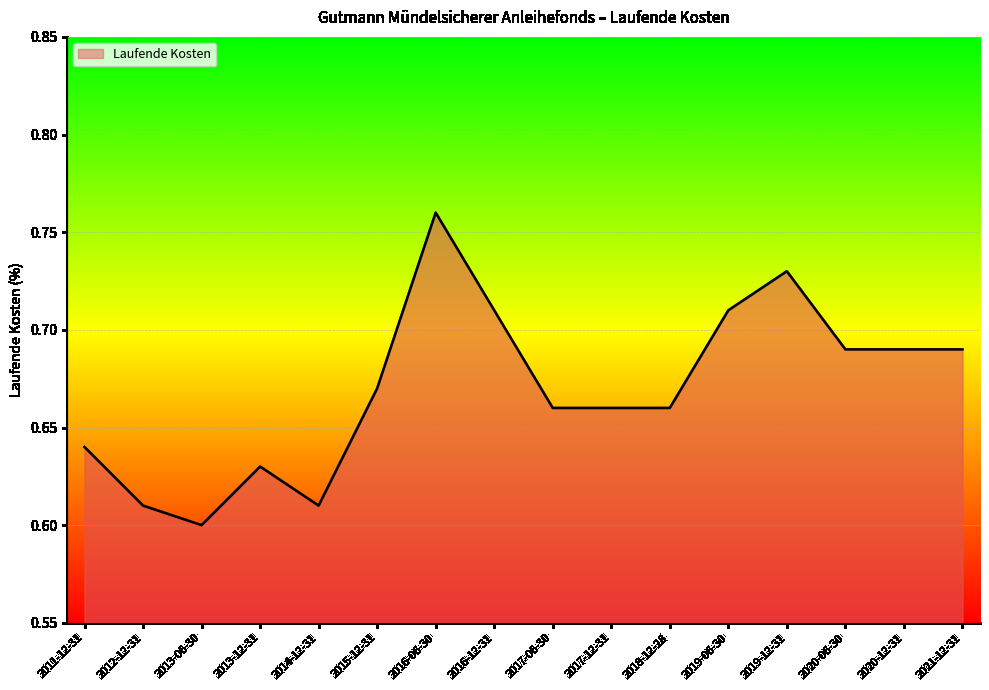

Which category has the lowest value across all series?

2013-06-30